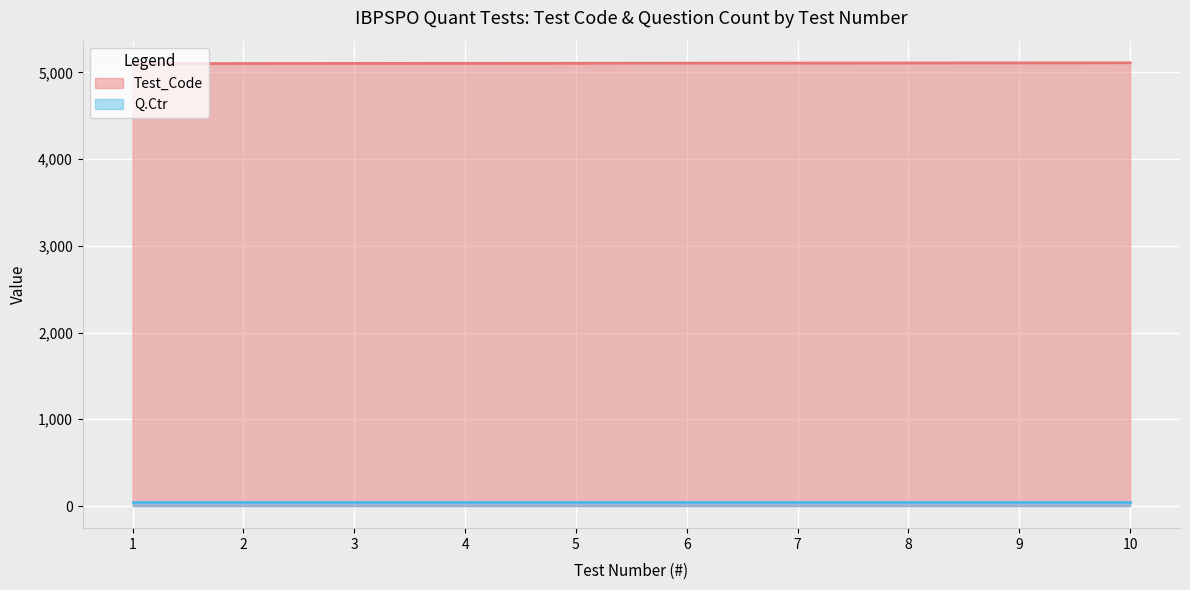

Which series has the largest total across all categories?

Test_Code